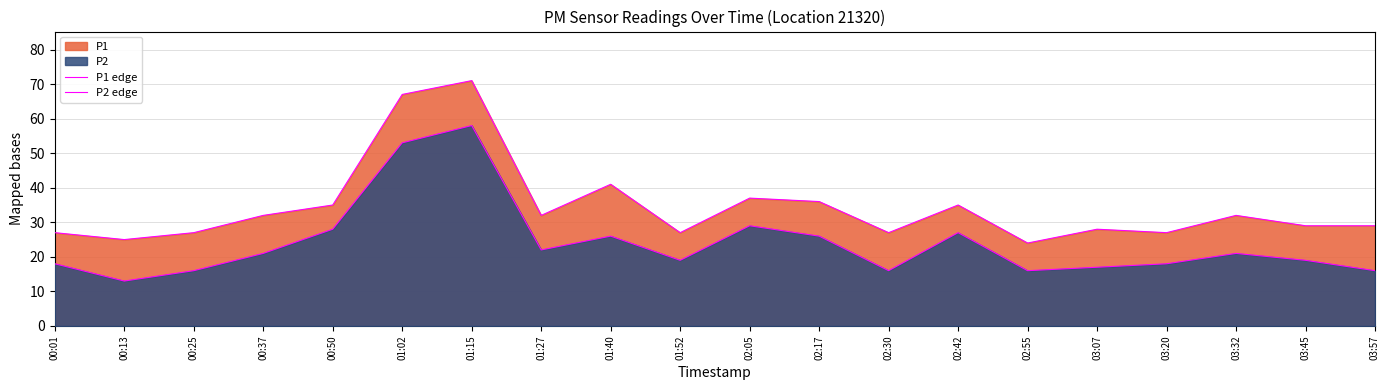

Between 00:25 and 03:57, which series saw the biggest shift?

P1 edge